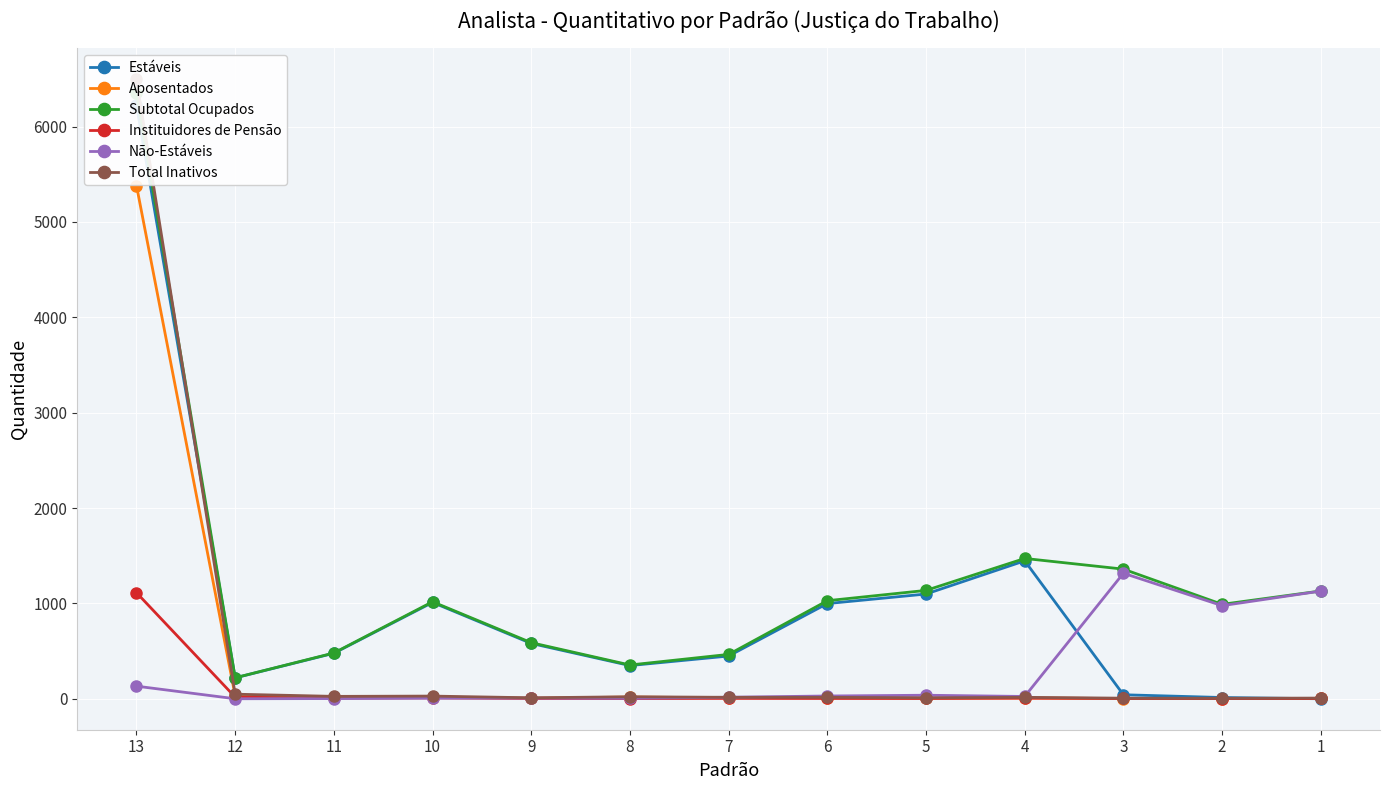

What is the value of the Estáveis point at the 3rd from the left?

478